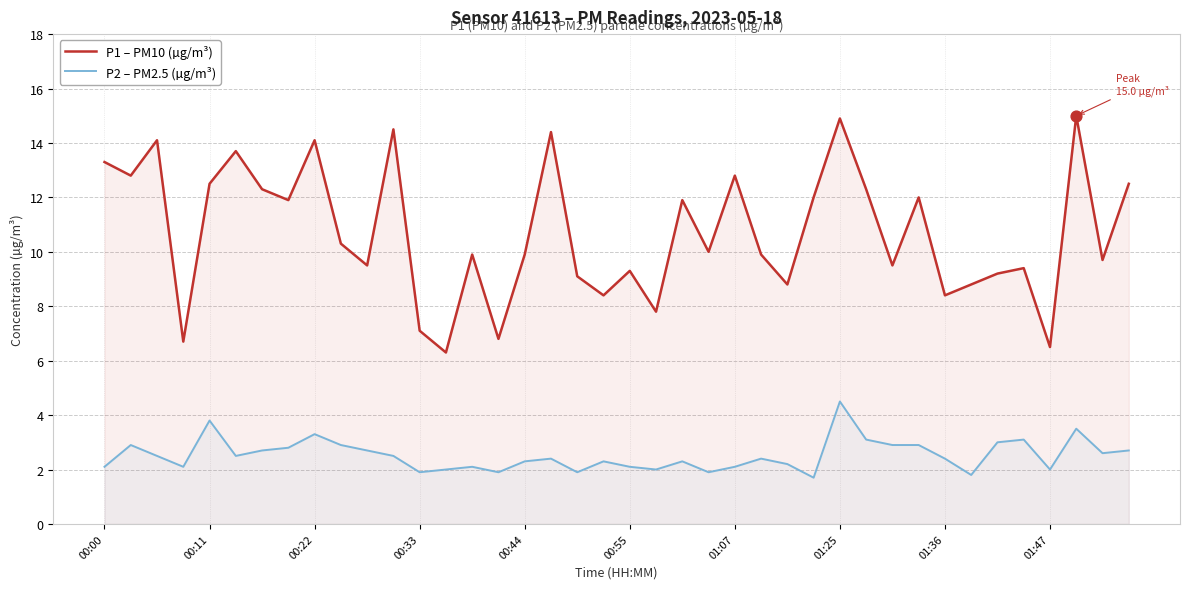

Which series has the largest total across all categories?

P1 – PM10 (µg/m³)